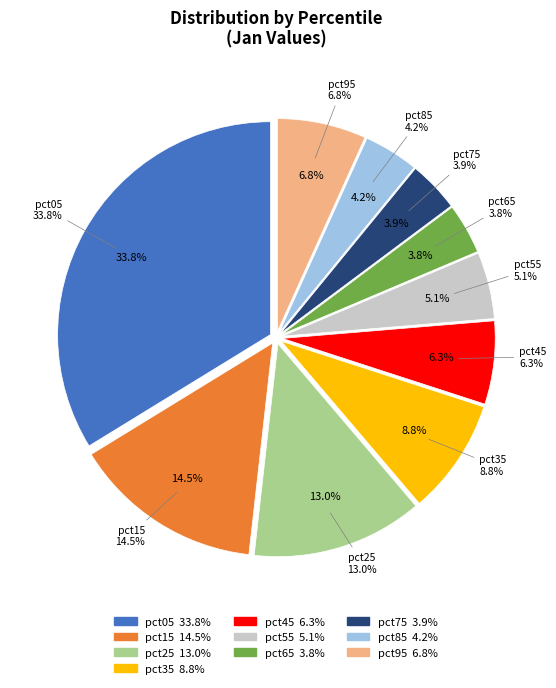

Which has a higher value, pct05 or pct15?

pct05